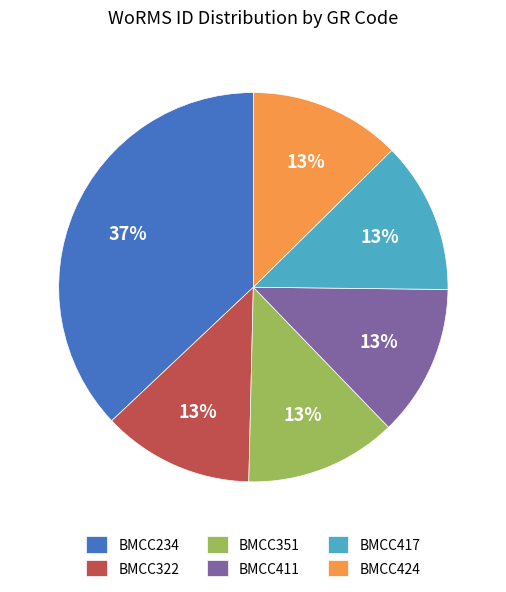

Approximately how many times larger is the value at BMCC322 compared to BMCC411?

1.0